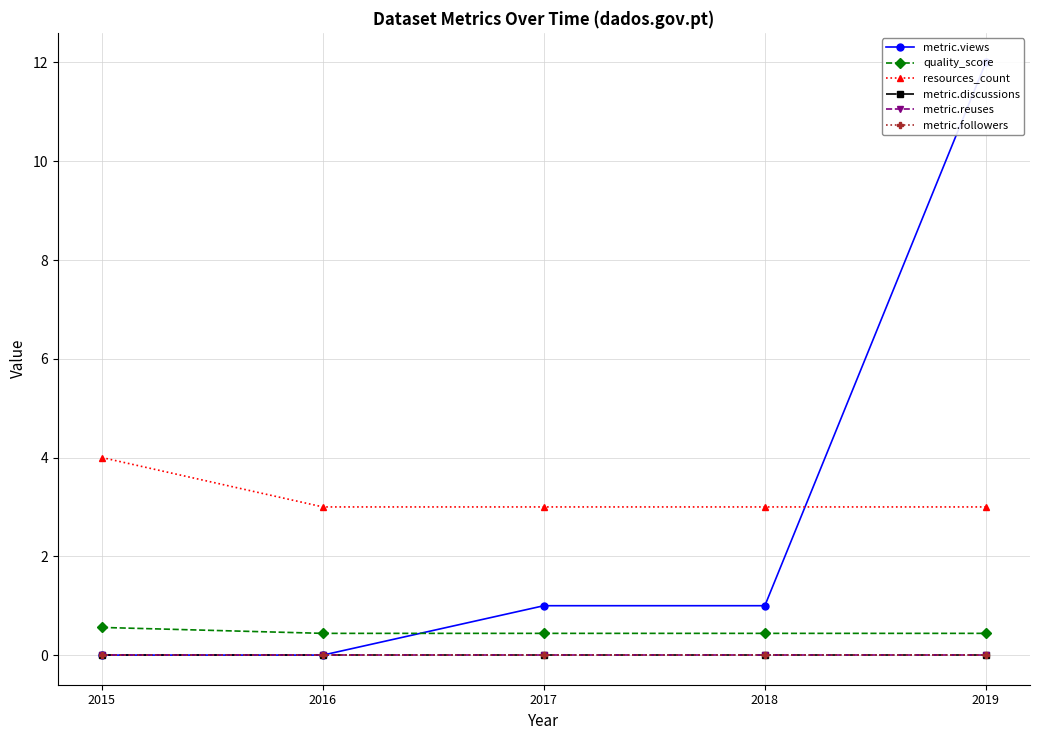

Is it true that metric.followers equals 0.0 at 2018?

True